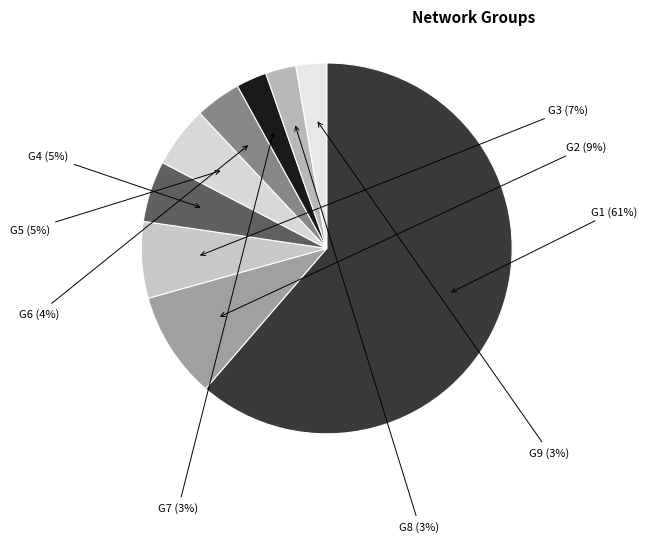

How many slices are in this pie chart?

9